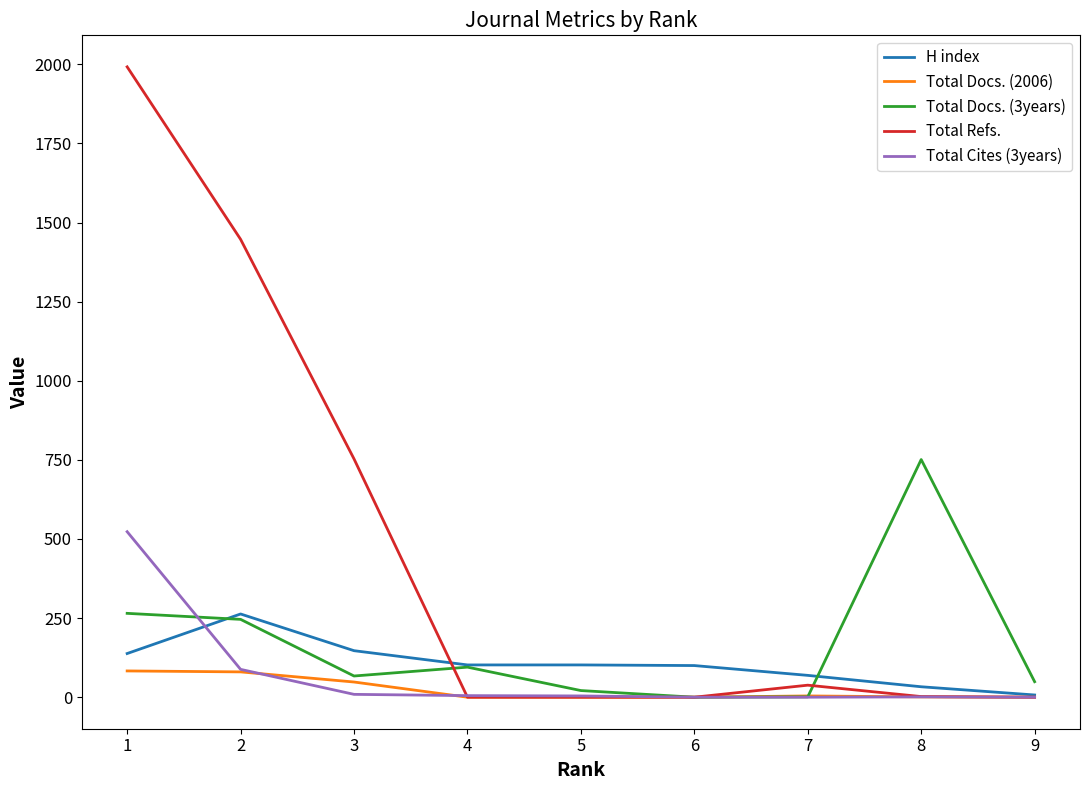

List the series in order of their peak value, highest first.

Total Refs., Total Docs. (3years), Total Cites (3years), H index, Total Docs. (2006)